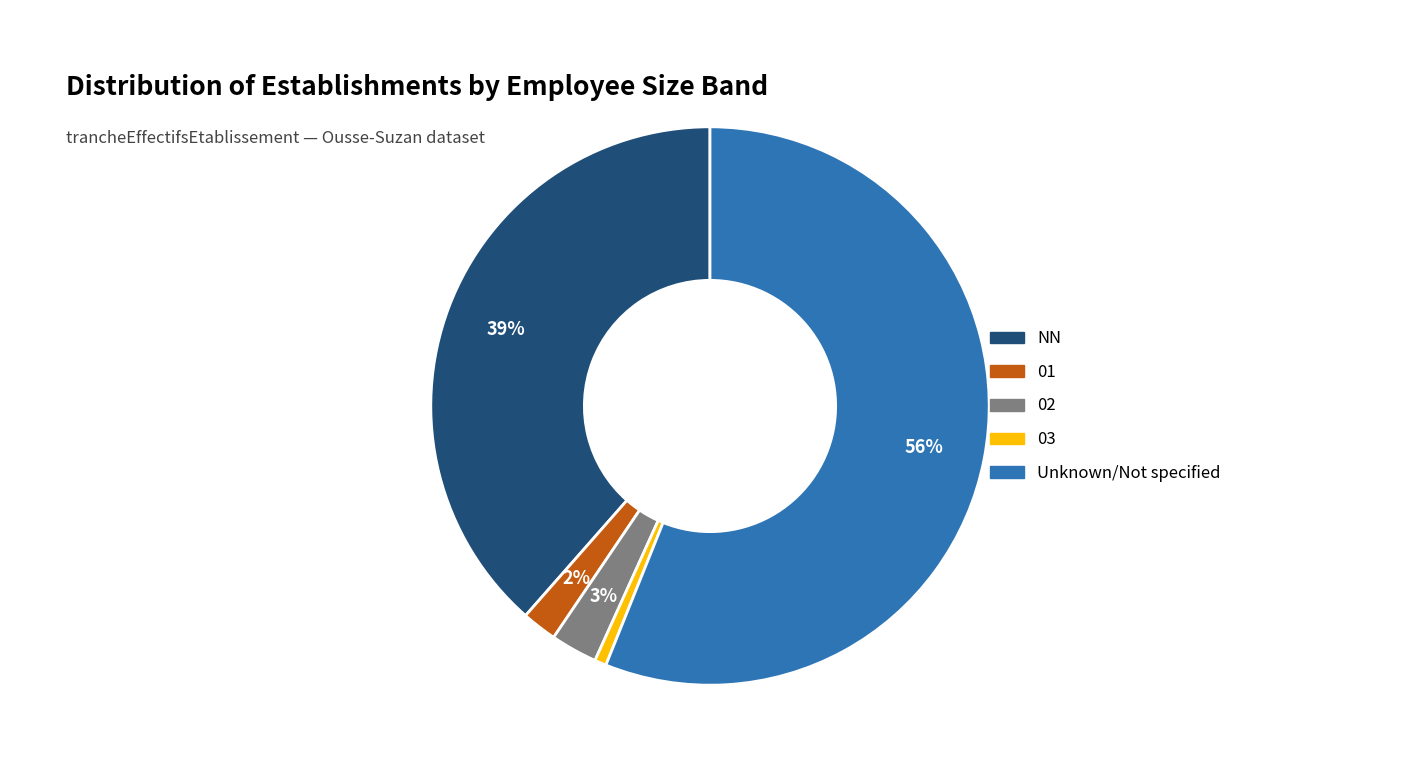

Is there a majority slice in this chart?

Yes